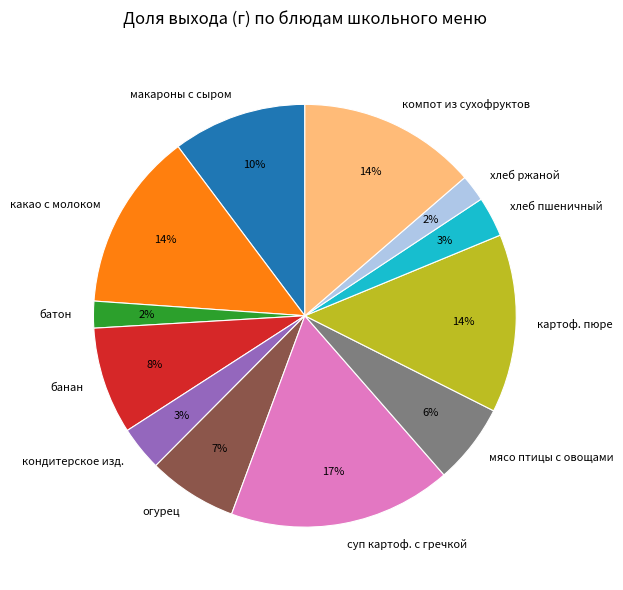

Does any single category account for the majority?

No